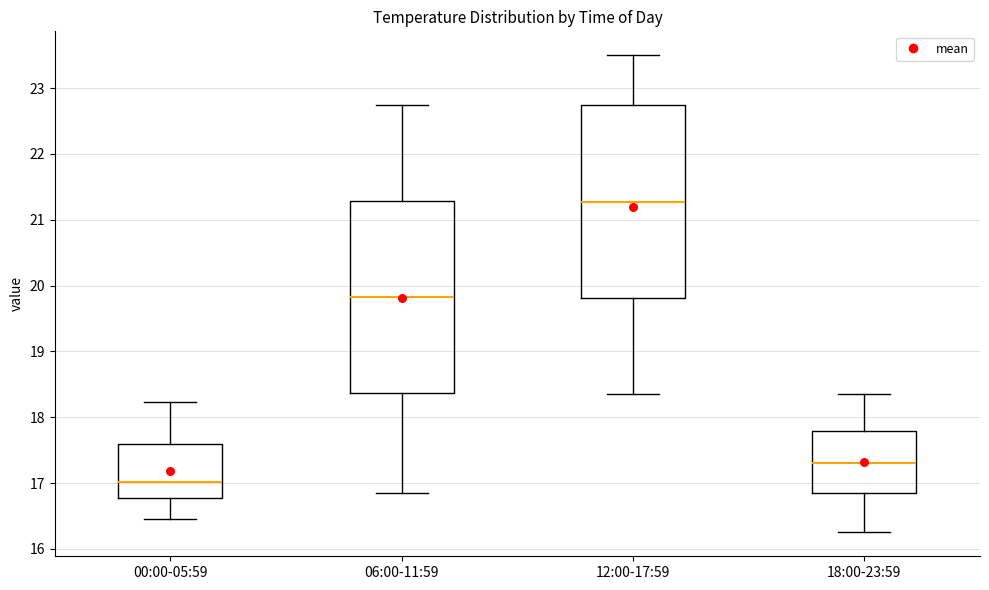

Where is the lower edge of the box for 12:00-17:59 on the y-axis? The values are not printed on the chart, so give them approximately, as read against the axis.

19.8